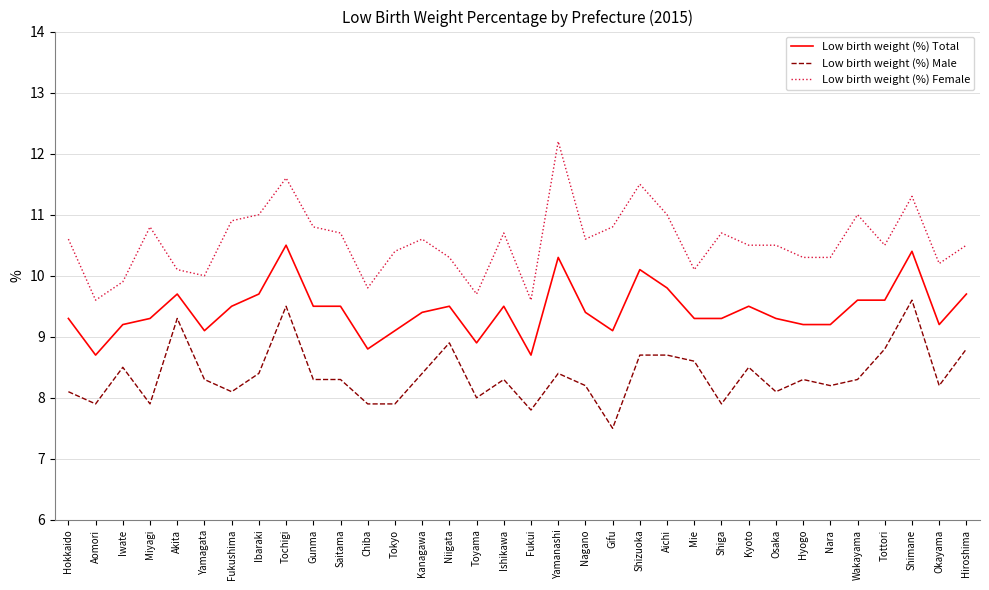

What position from the left is Yamanashi?

19